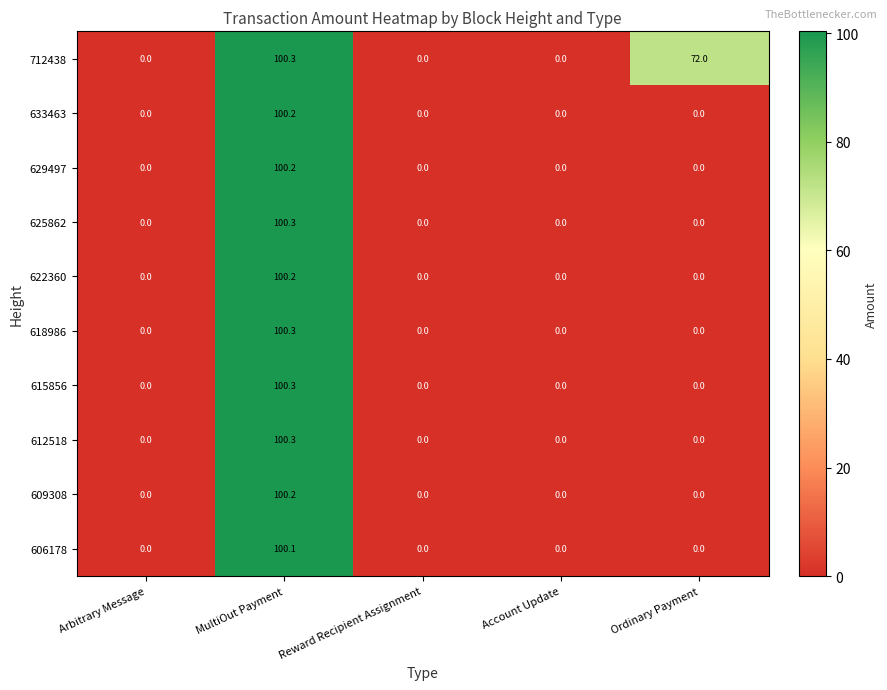

What is the difference between the maximum and minimum values in the 633463 series?

100.2